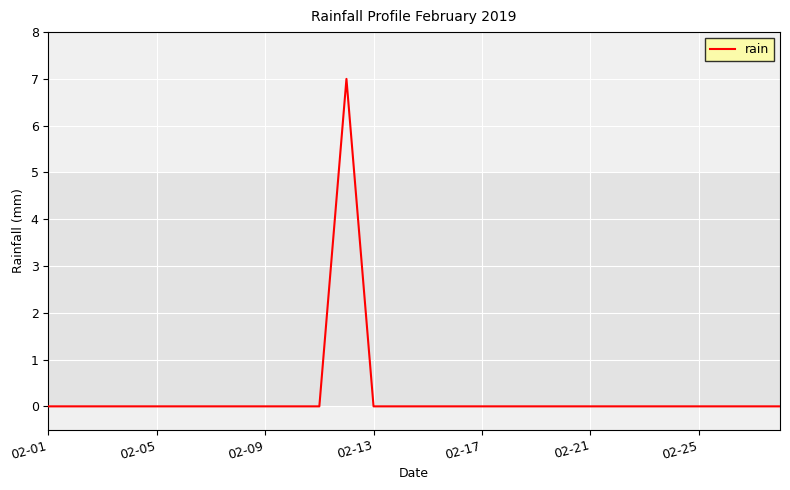

What is the difference between the maximum and minimum values?

7